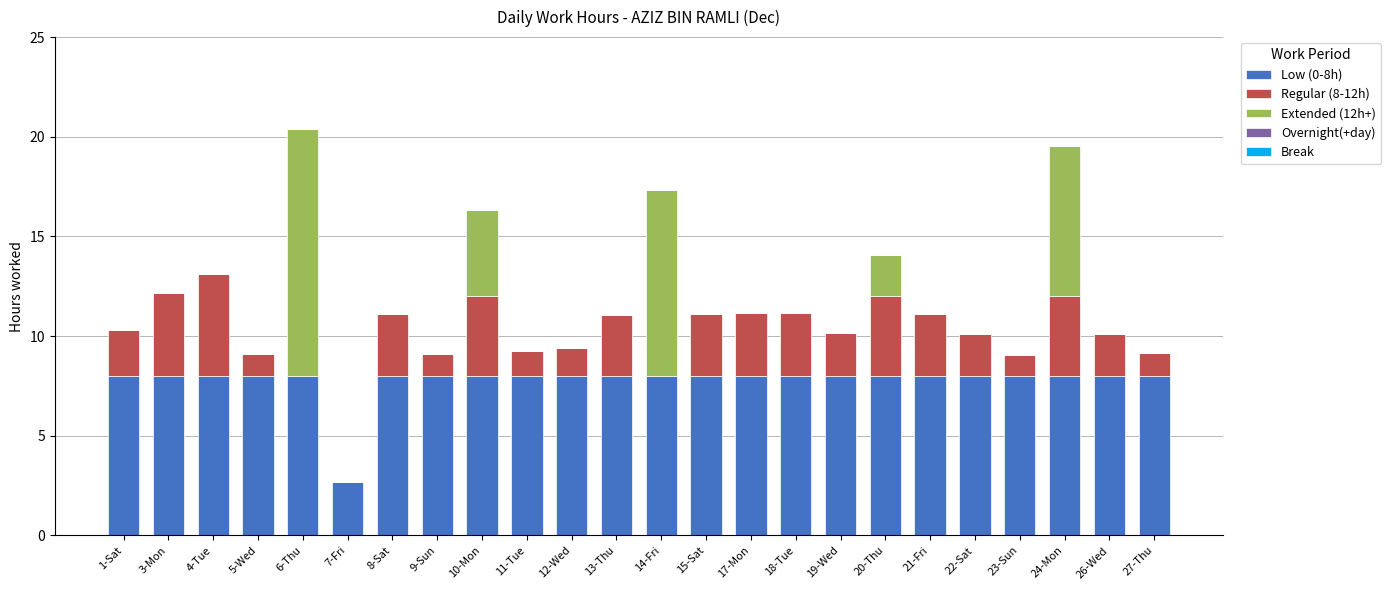

What is the total value across all series at 18-Tue?

11.2